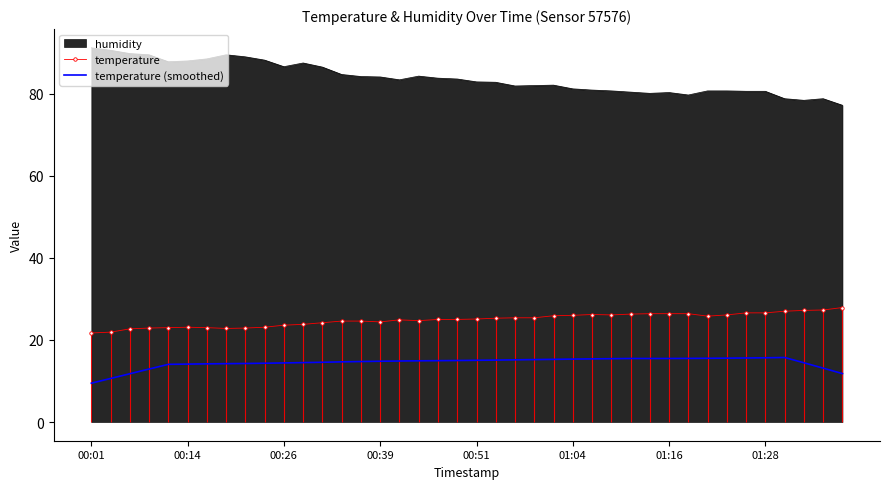

True or false: temperature (smoothed) and temperature intersect in this chart.

False